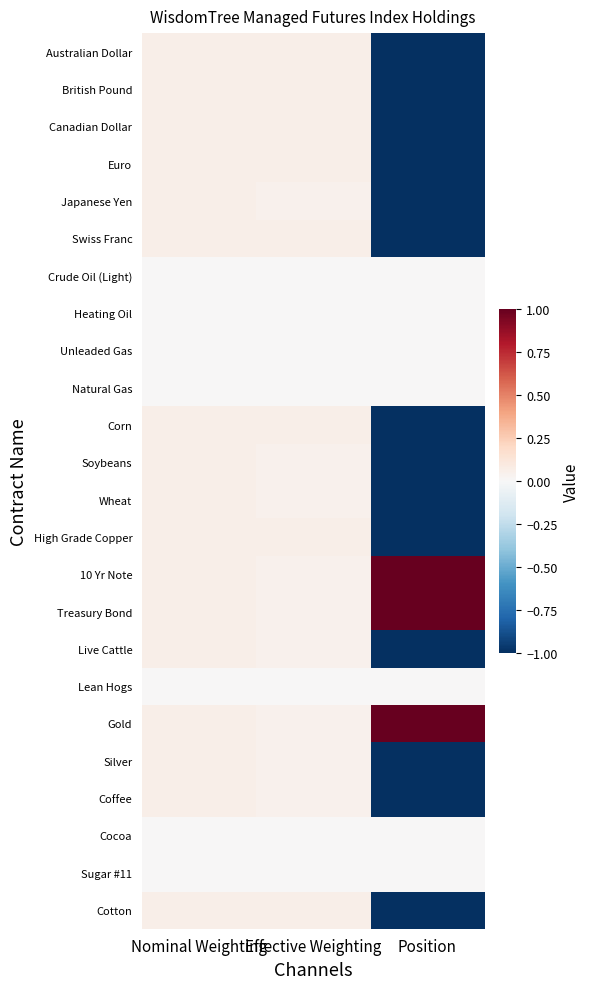

List the series in order of their peak value, lowest first.

Crude Oil (Light), Heating Oil, Unleaded Gas, Natural Gas, Lean Hogs, Cocoa, Sugar #11, Australian Dollar, British Pound, Canadian Dollar, Euro, Japanese Yen, Swiss Franc, Corn, Soybeans, Wheat, High Grade Copper, Live Cattle, Silver, Coffee, Cotton, 10 Yr Note, Treasury Bond, Gold